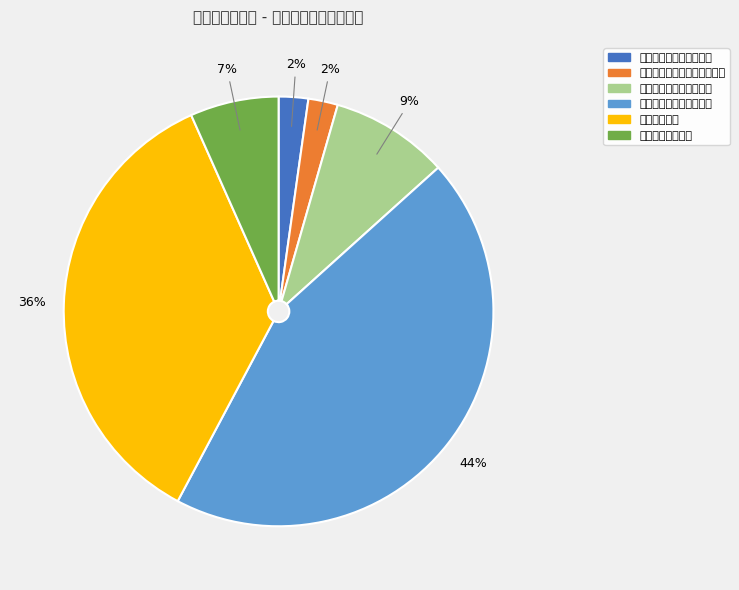

True or false: 档案抢救、培训、征集费 accounts for 9% of the total.

True